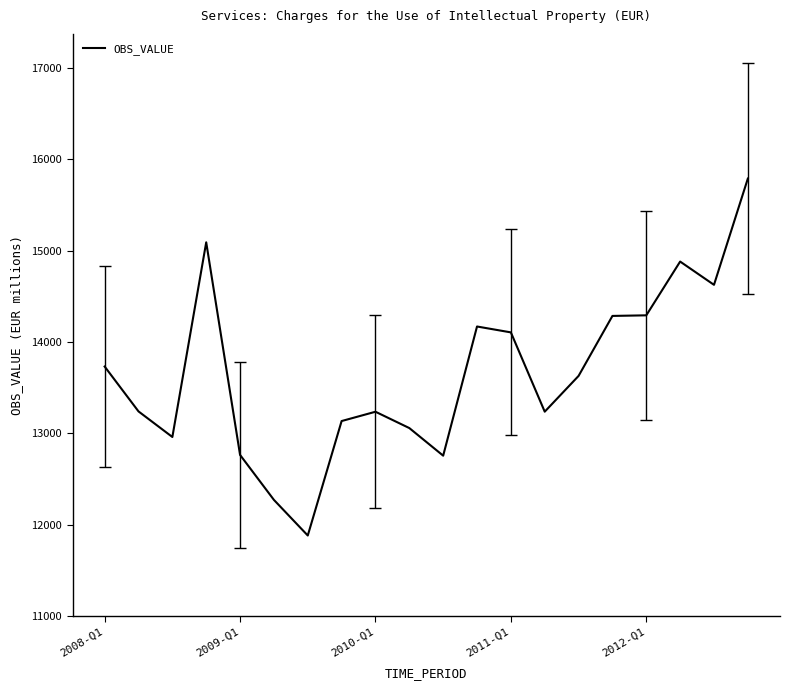

What is the greatest value displayed?

15788.6